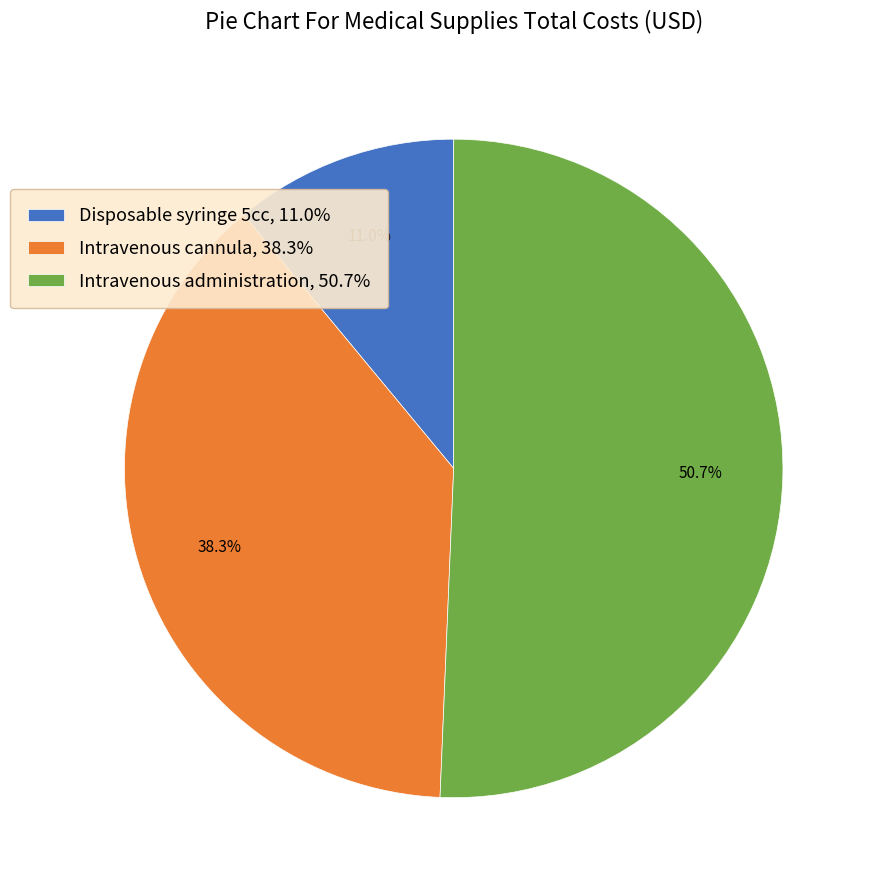

To the nearest percent, what is the average slice percentage?

33%